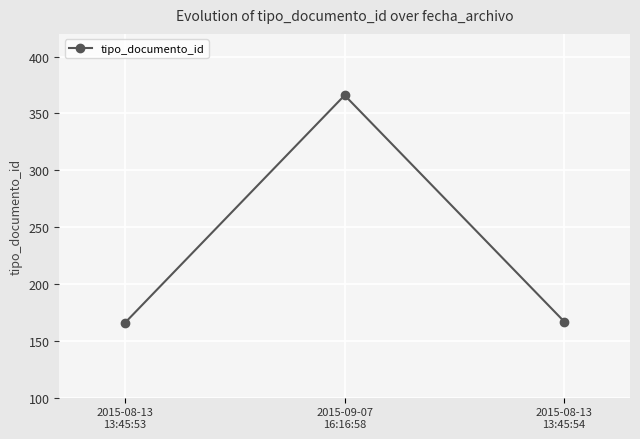

What is the maximum value shown in the chart?

366